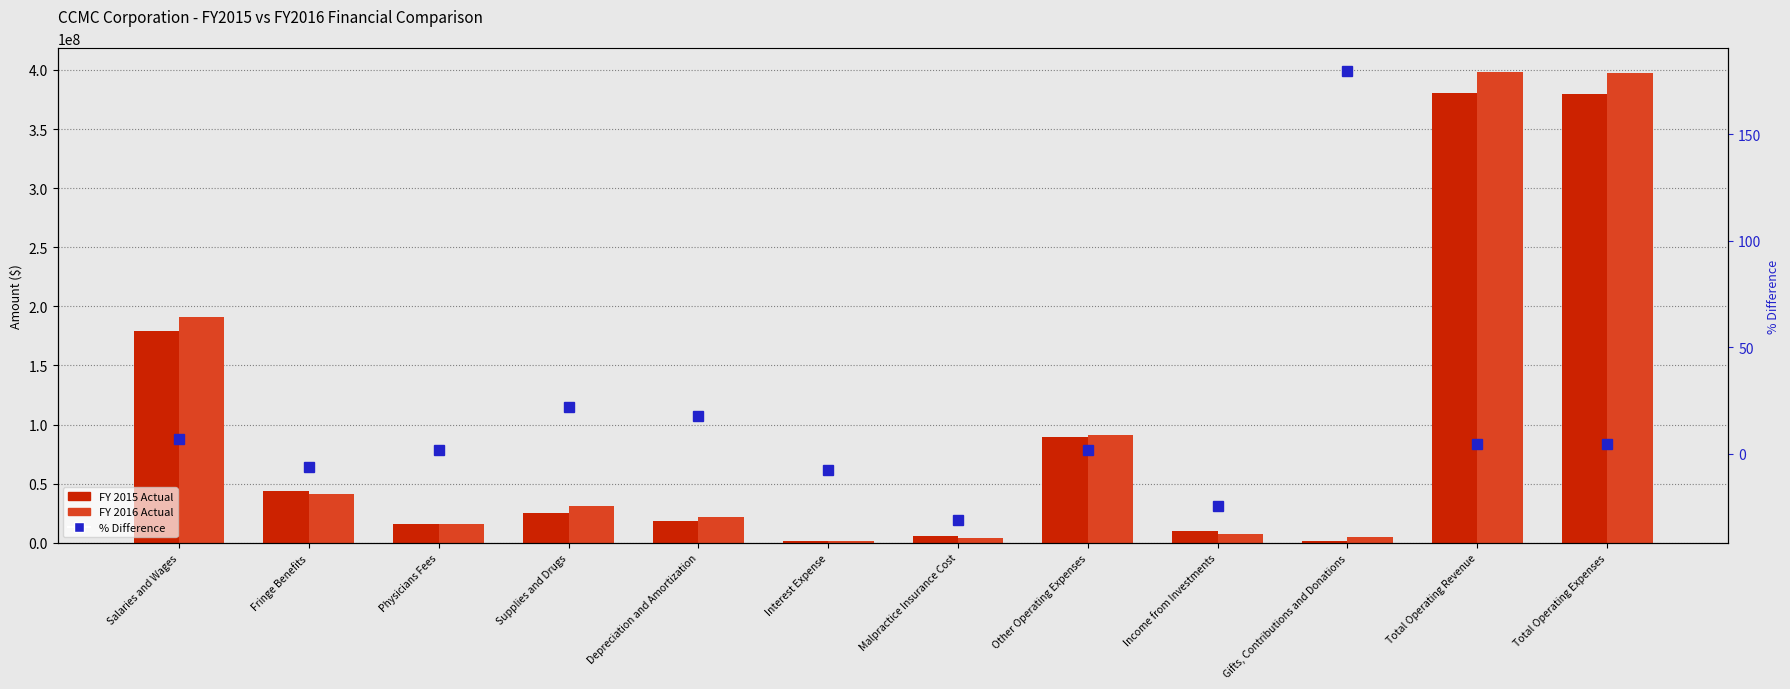

Between Income from Investments and Total Operating Expenses, which is larger?

Total Operating Expenses